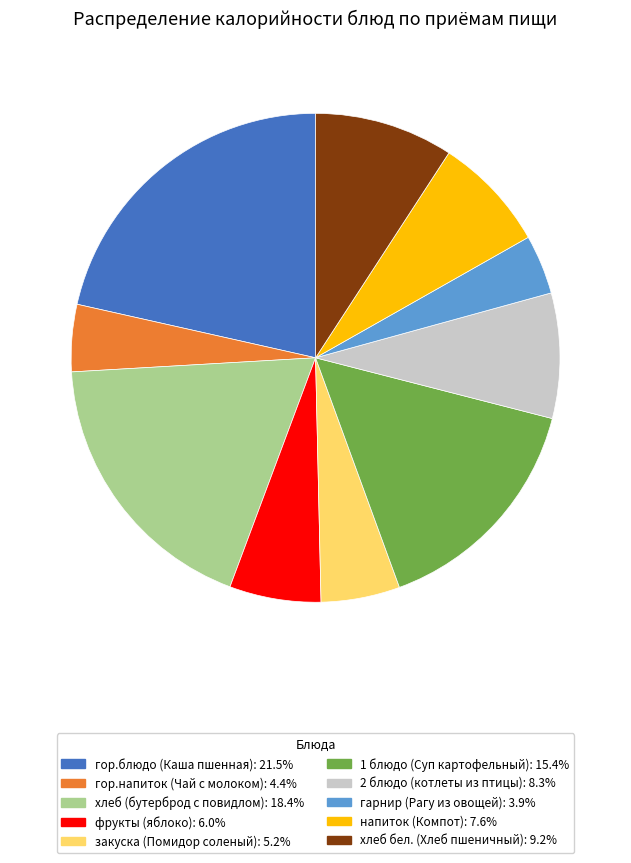

Which category has the smallest portion of the pie?

гарнир (Рагу из овощей)